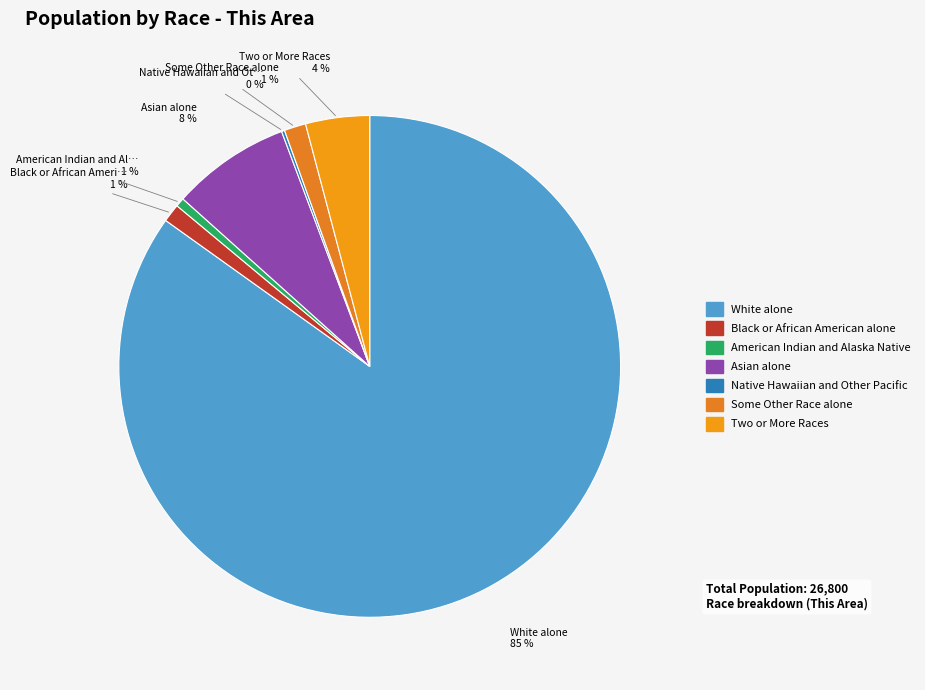

What is the largest slice in the pie chart?

White alone